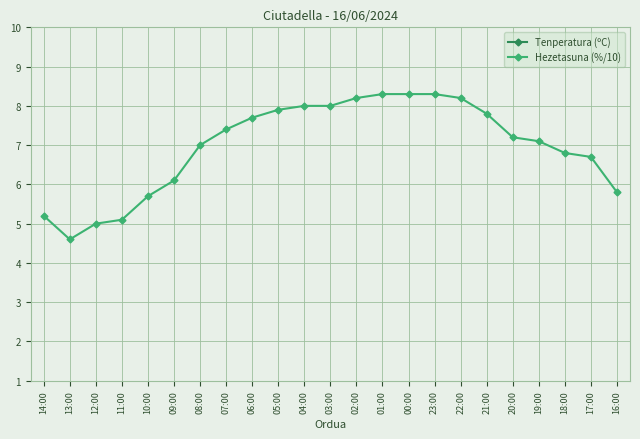

Which series has the widest spread of values?

Tenperatura (ºC)